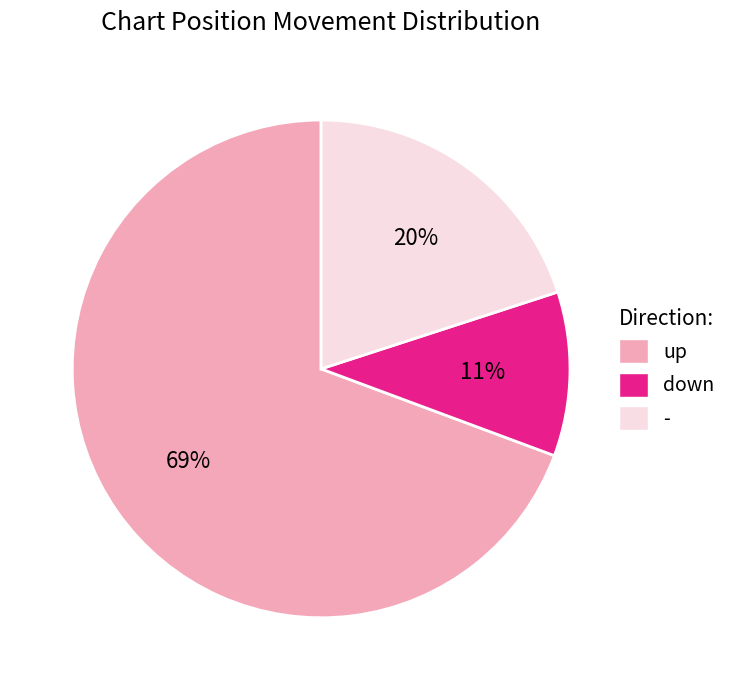

Which has a higher value, up or -?

up